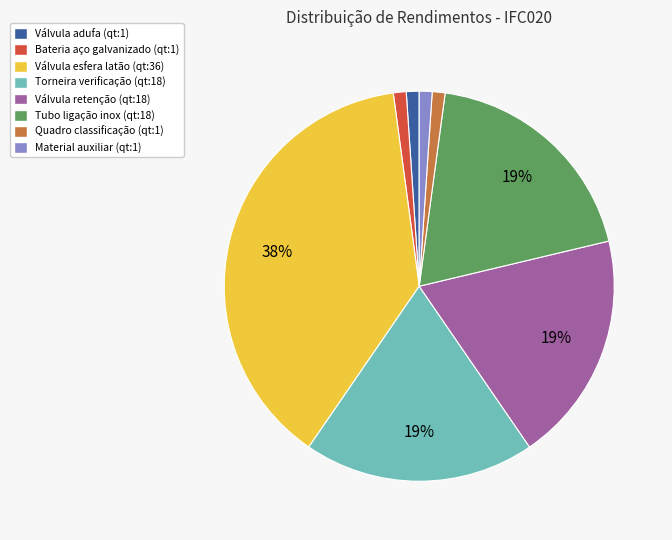

To the nearest percent, what is the average slice percentage?

12%